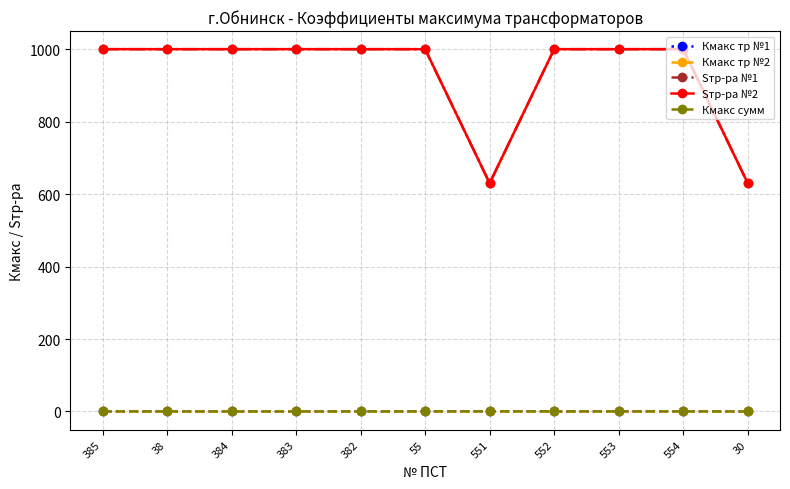

Reading right to left, list all the values displayed in this chart.

Кмакс тр №1: 0.0	0.1	0.2	0.2	0.4	0.1	0.1	0.1	0.0	0.1	0.1
Кмакс тр №2: 0.1	0.1	0.1	0.1	0.0	0.1	0.1	0.1	0.1	0.1	0.1
Sтр-ра №1: 630.0	1000.0	1000.0	1000.0	630.0	1000.0	1000.0	1000.0	1000.0	1000.0	1000.0
Sтр-ра №2: 630.0	1000.0	1000.0	1000.0	630.0	1000.0	1000.0	1000.0	1000.0	1000.0	1000.0
Кмакс сумм: 0.1	0.2	0.3	0.3	0.4	0.2	0.2	0.1	0.1	0.2	0.2